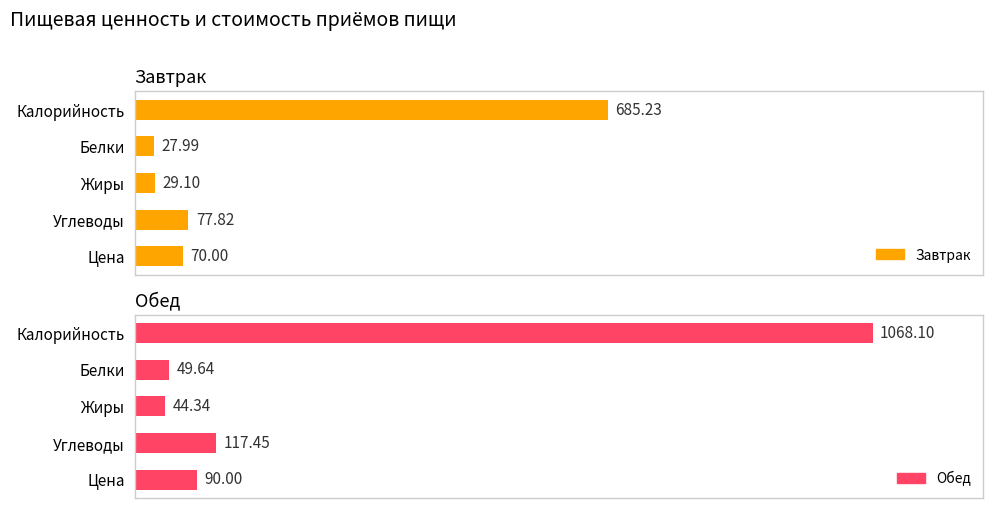

What value does the Завтрак series have at Белки?

28.0